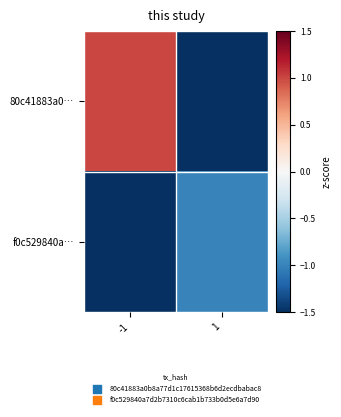

Between -1 and 1, which is larger?

-1